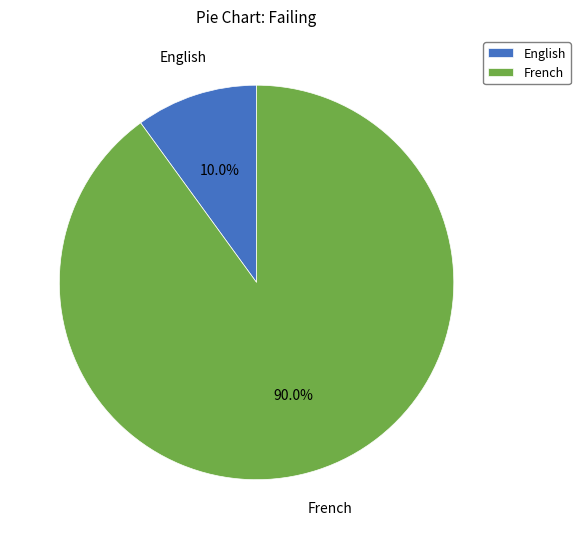

How many segments does this pie chart have?

2